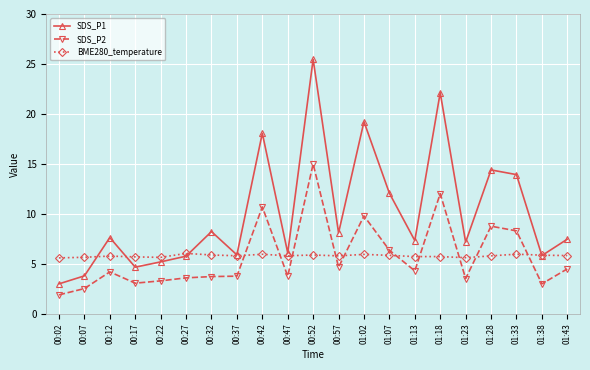

What is the label of the 20th point from the right?

00:07